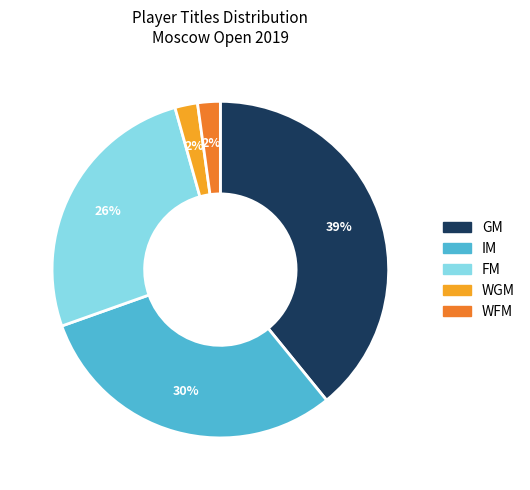

To the nearest percent, what portion does WGM represent?

2%